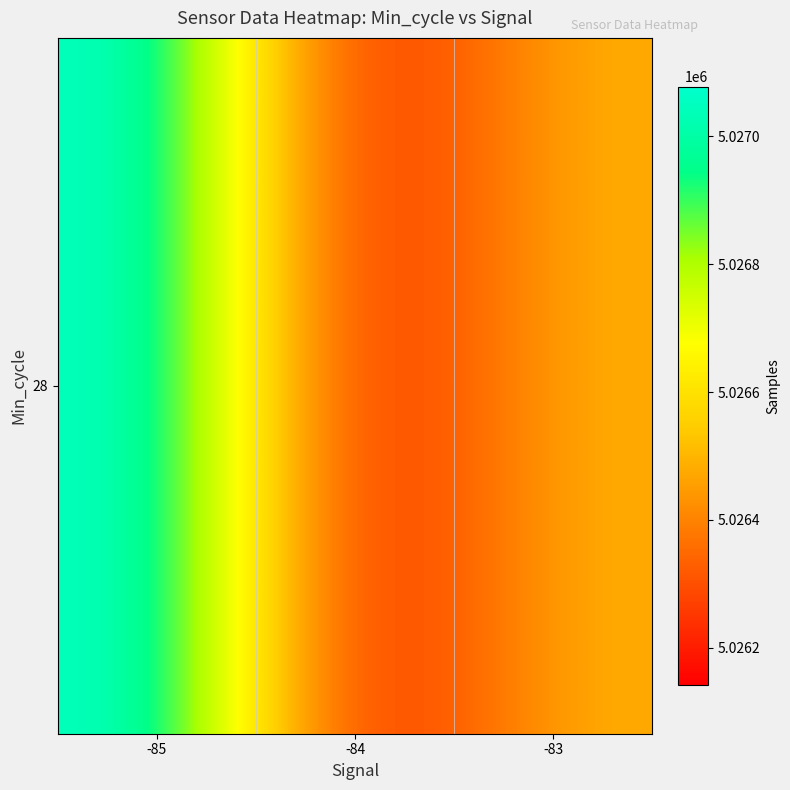

List the labels in order of value, smallest first.

-84, -83, -85